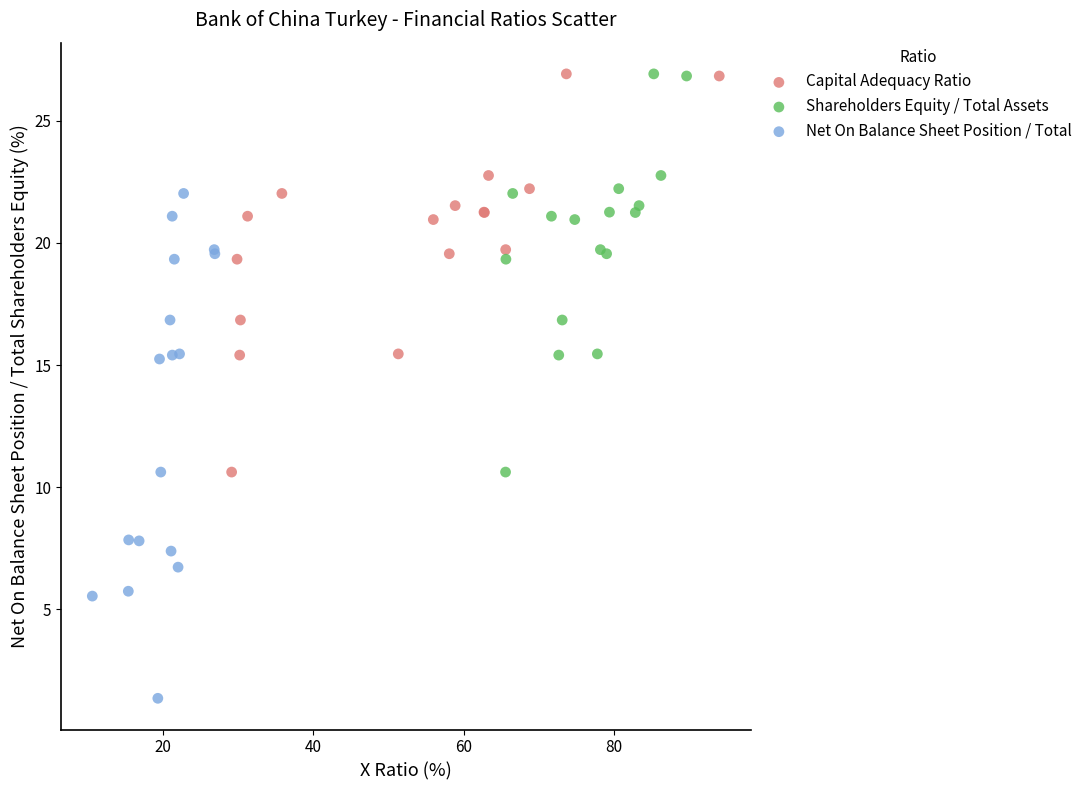

Which series has the widest spread of Y values?

Net On Balance Sheet Position / Total